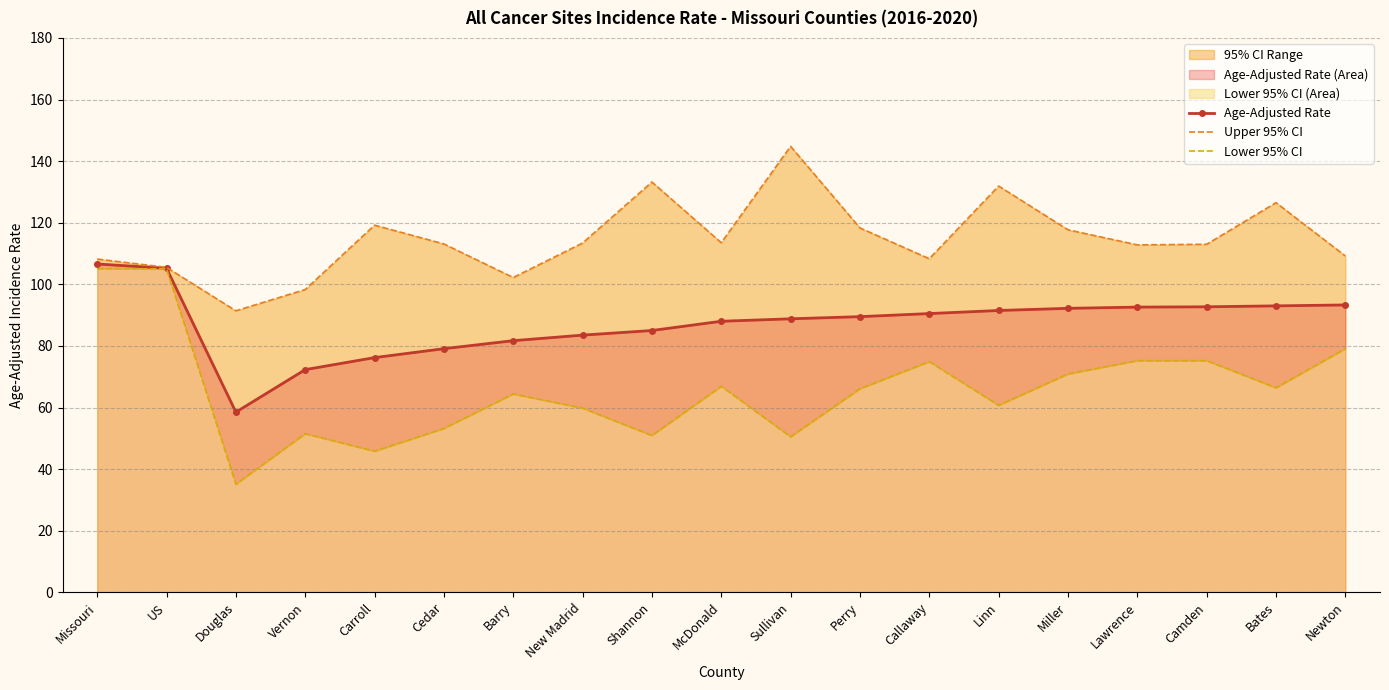

How many lines are shown in the chart?

3